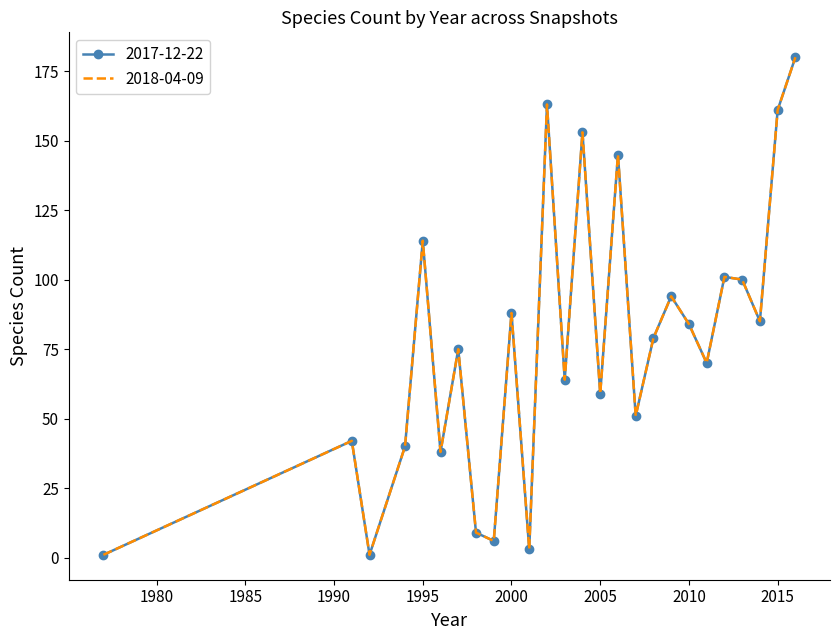

Which series has the largest total across all categories?

2017-12-22